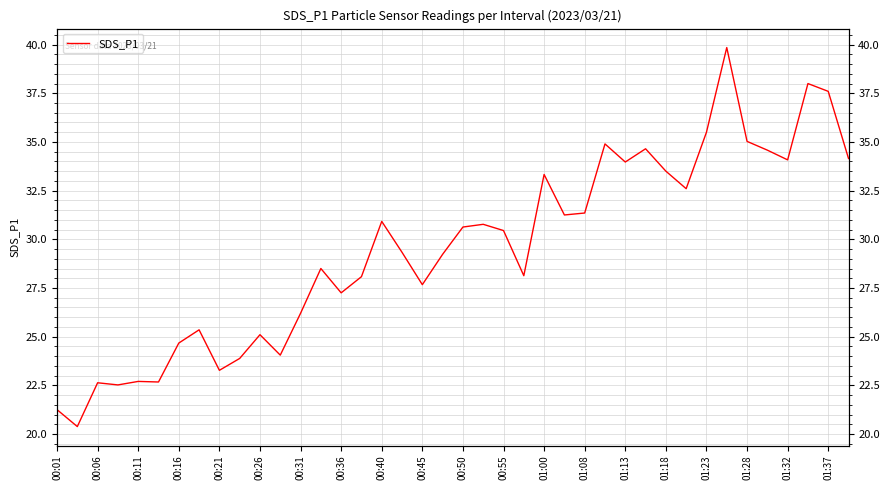

What is the smallest value displayed?

20.4